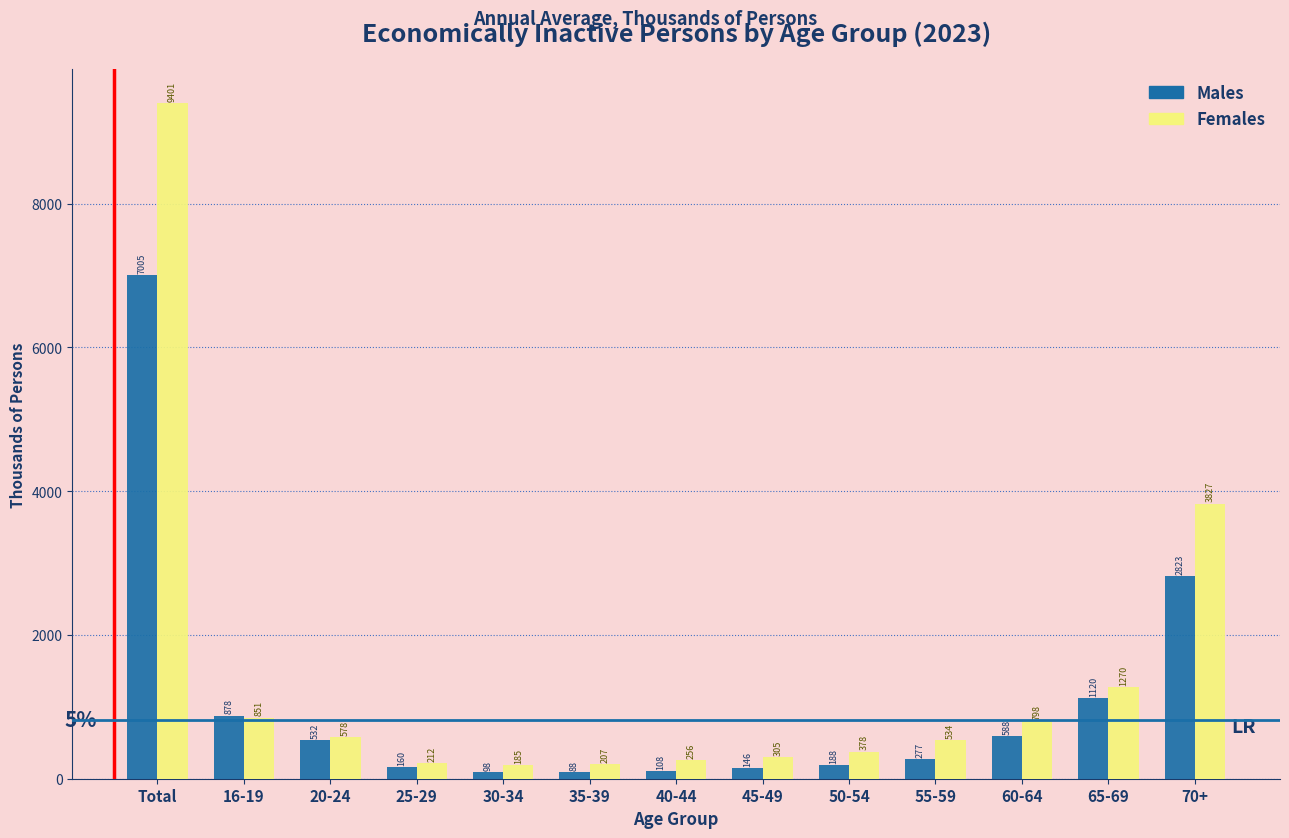

What is the average value of the Females series?

1446.3